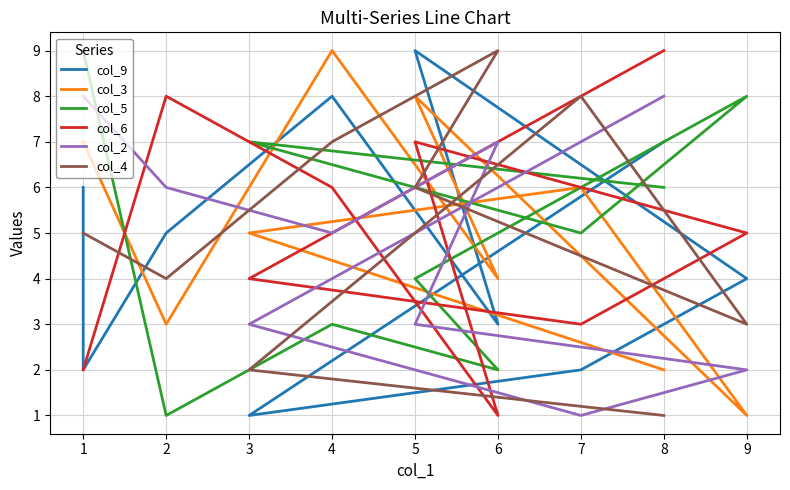

How many values in the col_9 series are below 5?

5